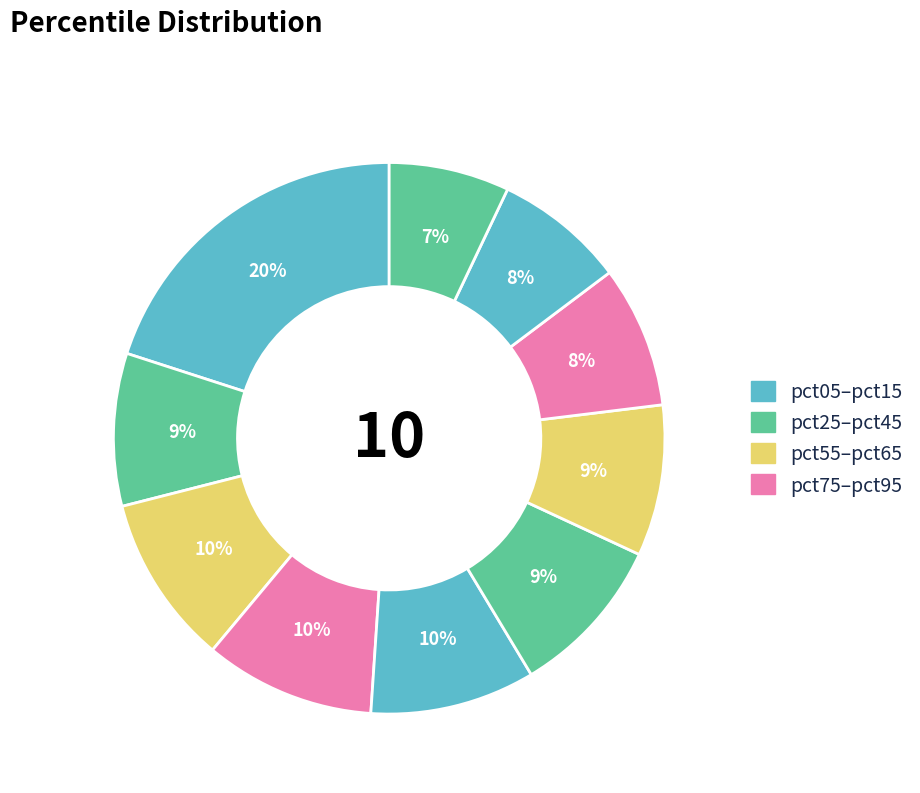

How many slices are in this pie chart?

10